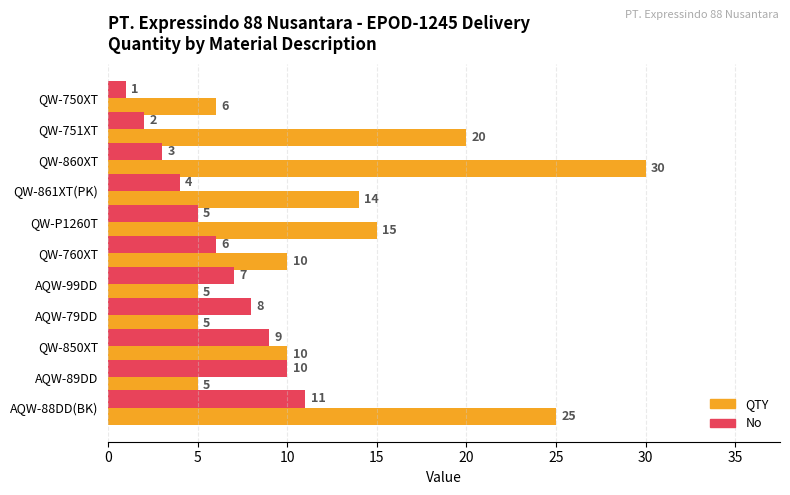

What is the difference between the maximum and minimum values in the QTY series?

25